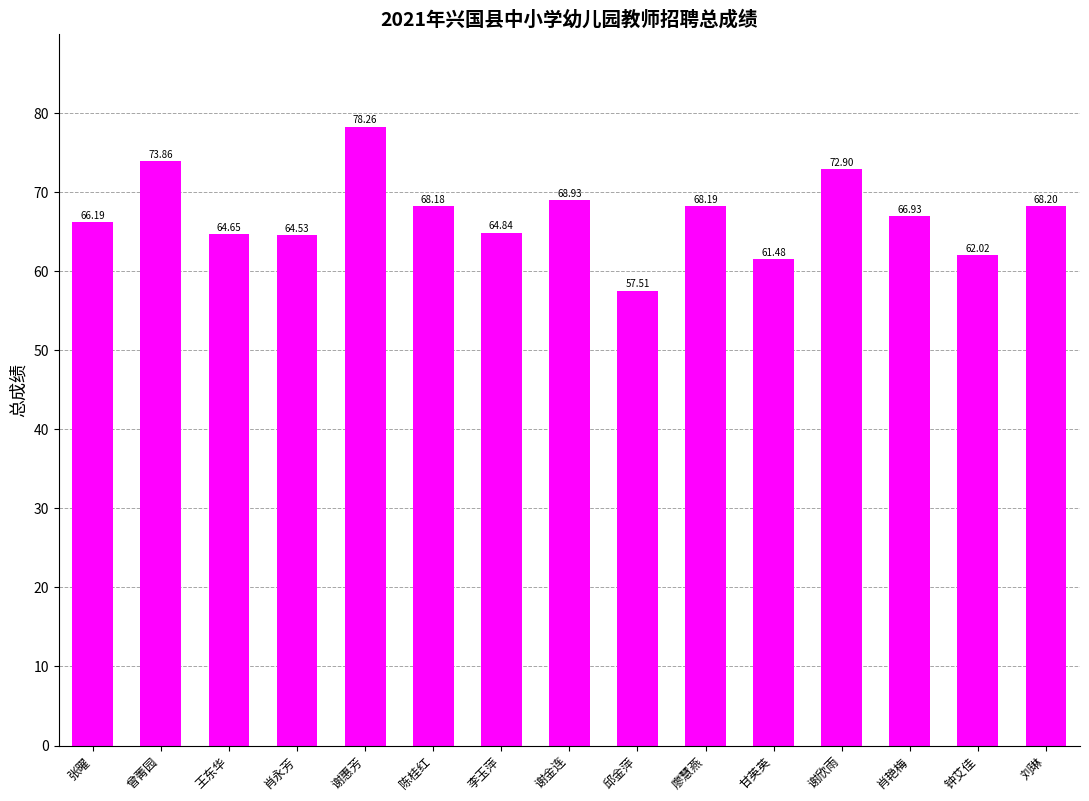

Approximately how many times larger is the value at 钟艾佳 compared to 邱金萍?

1.1